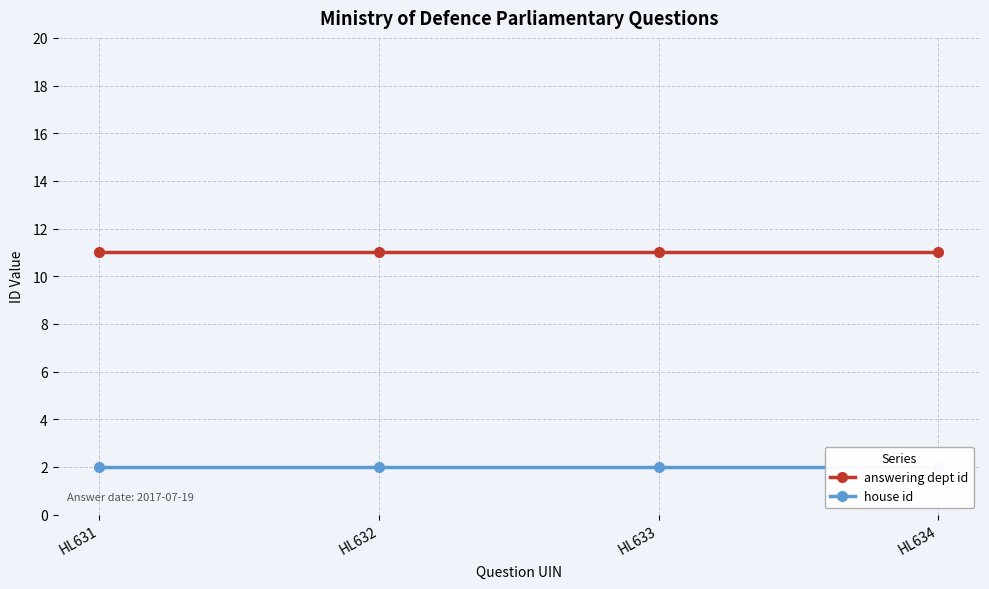

At HL632, list the series in order from smallest to largest.

house id, answering dept id